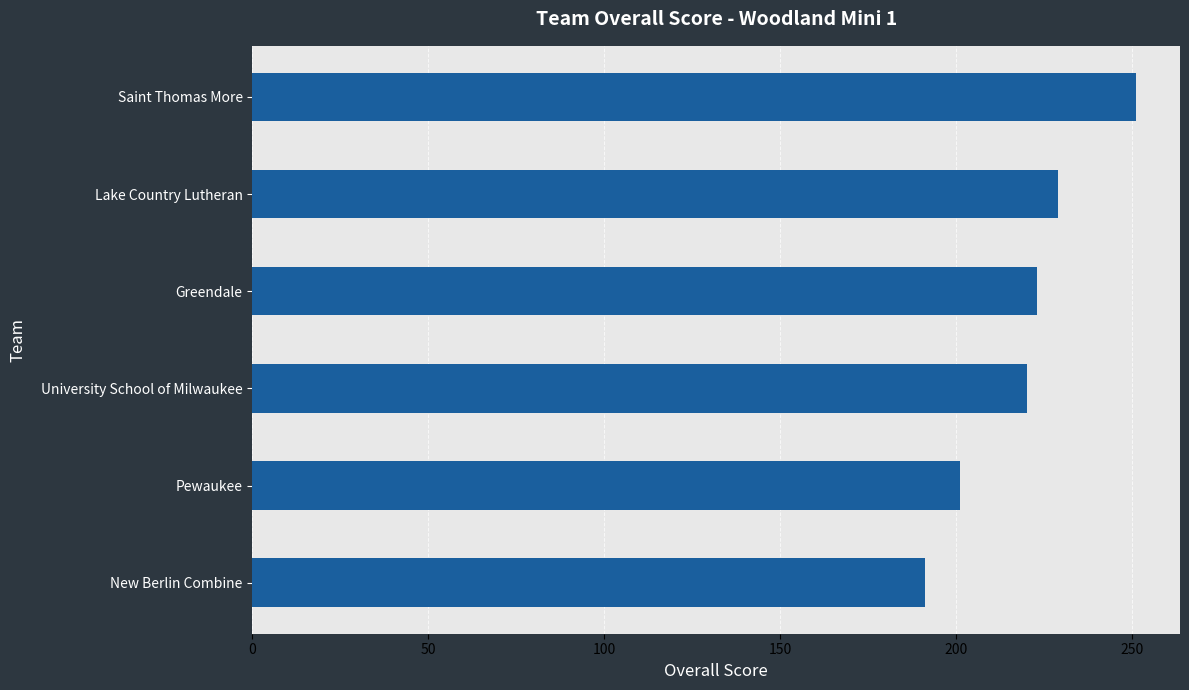

What is the minimum value shown in the chart?

191